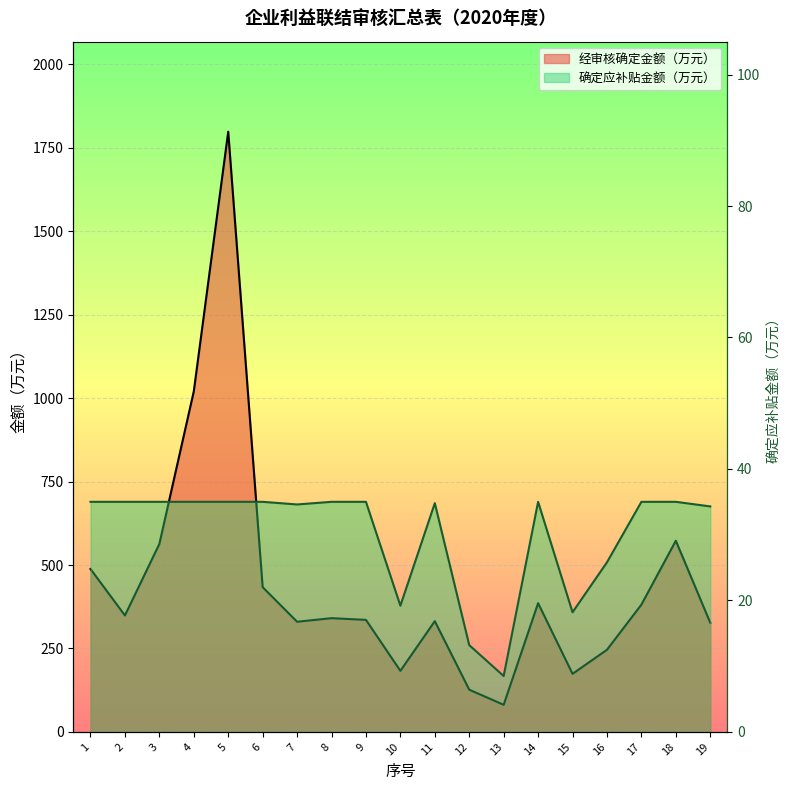

At how many categories does at least one series exceed 1756?

1